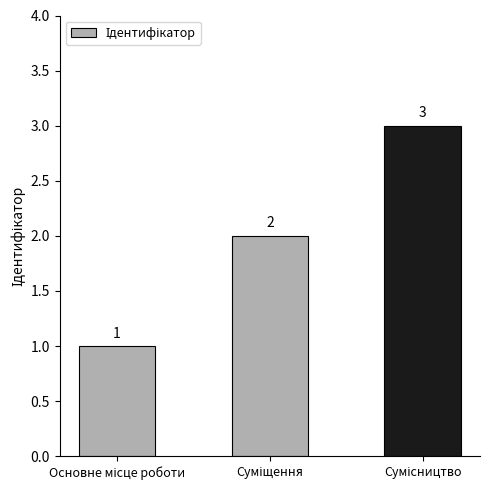

What is the value of the 1st bar from the left?

1